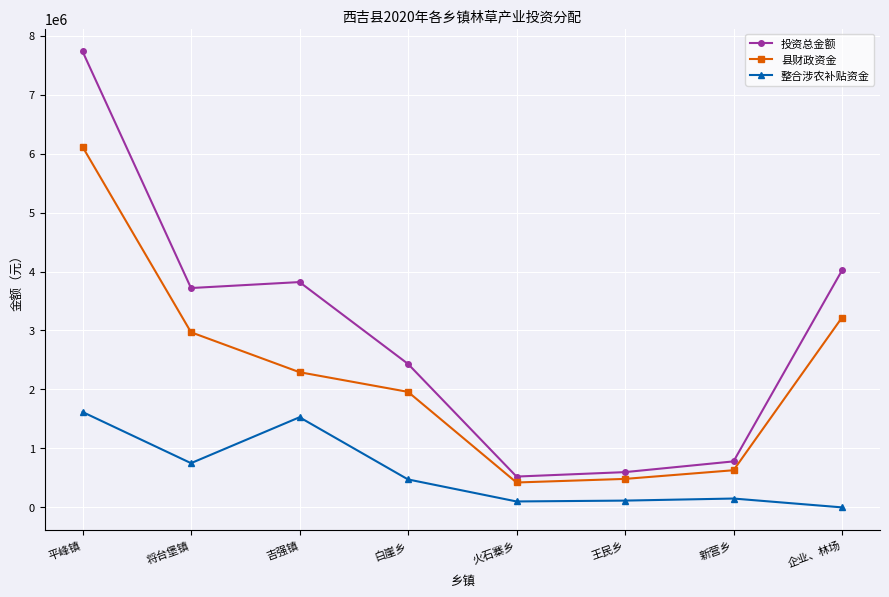

At which label is 投资总金额 closest to 4128600?

企业、林场